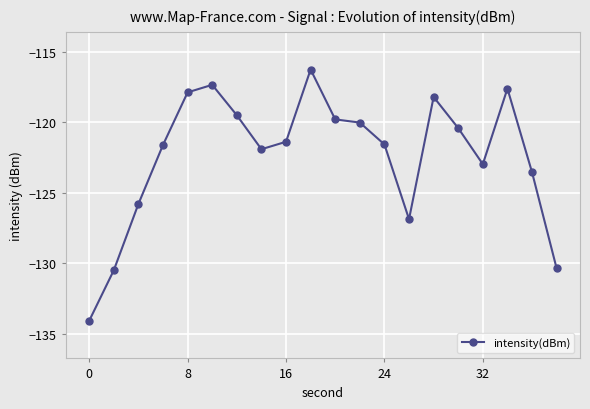

What is the value of the 17th point from the left?

-123.0